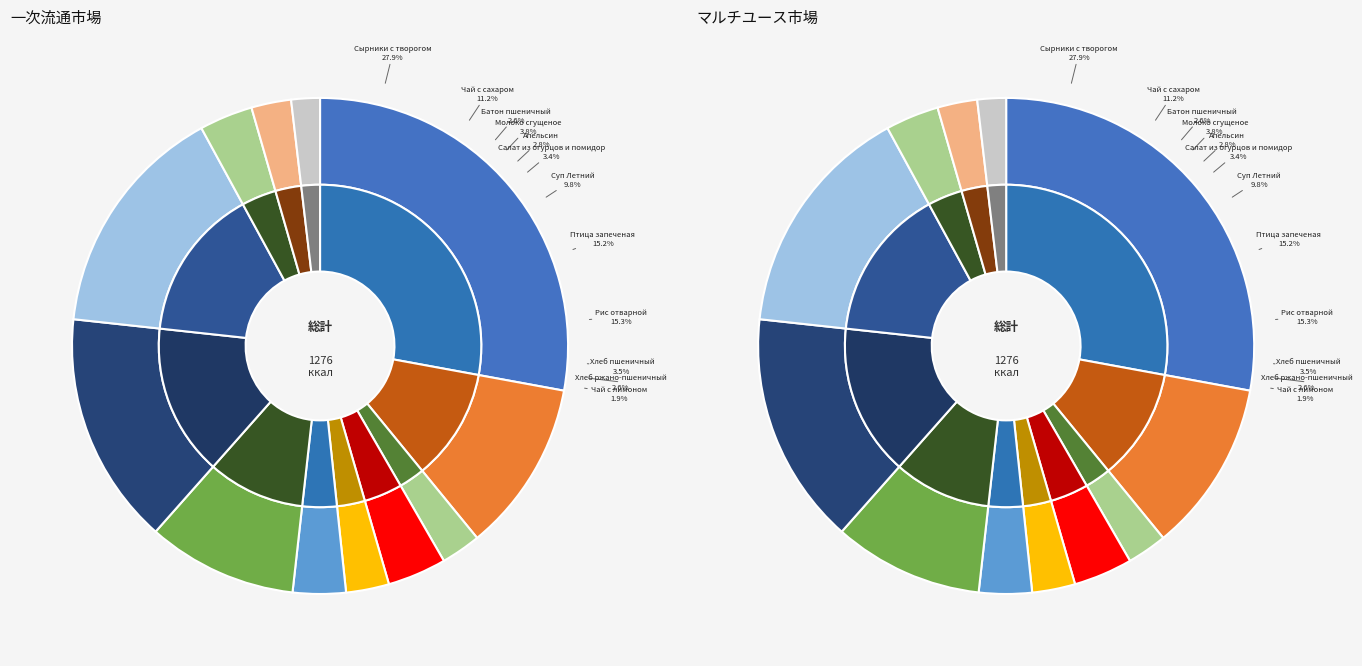

To the nearest percent, what is the difference between the largest and smallest slice percentages?

26%